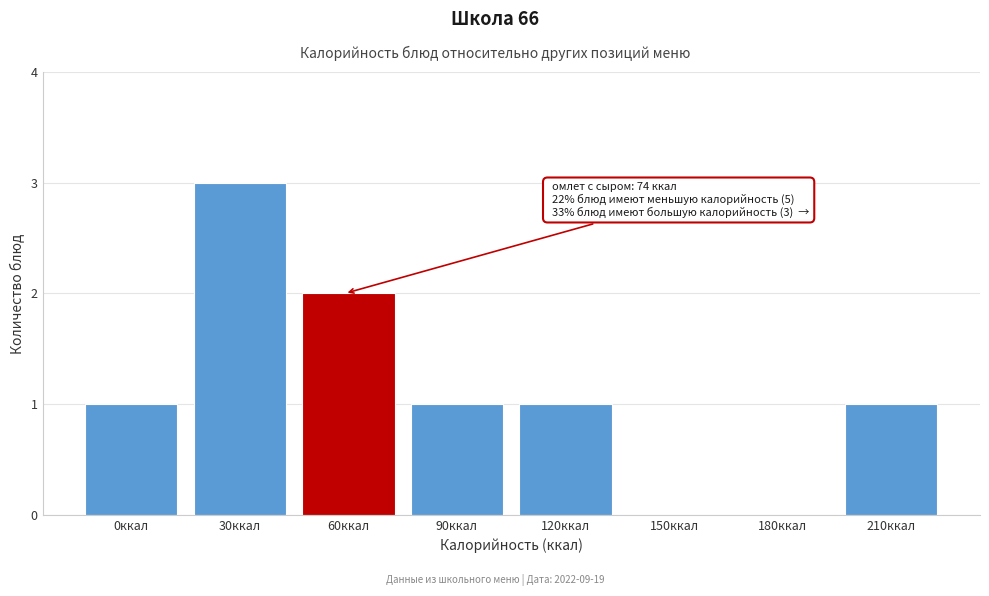

Reading right to left, transcribe all the data shown in this chart.

210ккал=1	180ккал=0	150ккал=0	120ккал=1	90ккал=1	60ккал=2	30ккал=3	0ккал=1